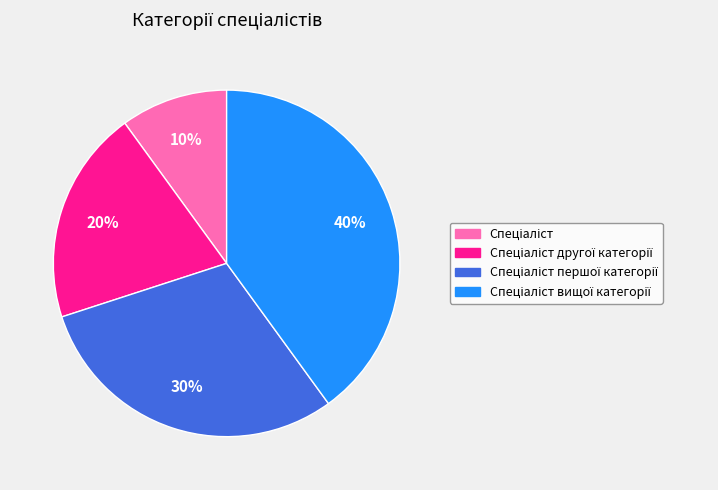

Does any single category account for the majority?

No